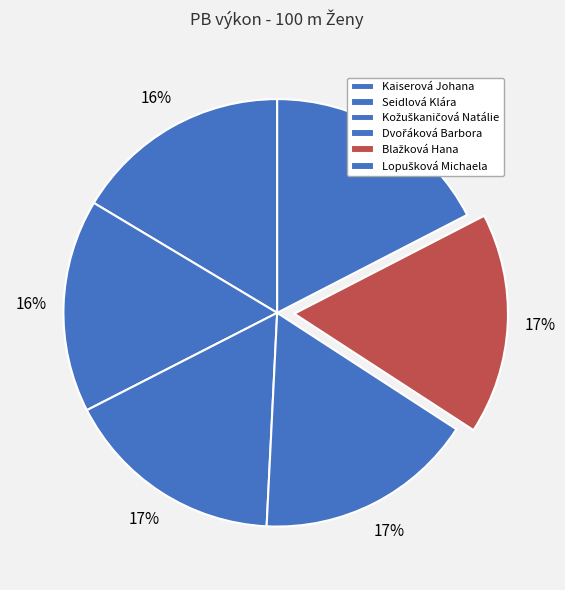

Is there any slice that represents more than half of the pie?

No